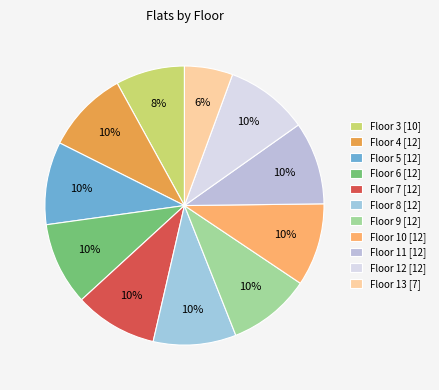

To the nearest percent, what is the average slice percentage?

9%